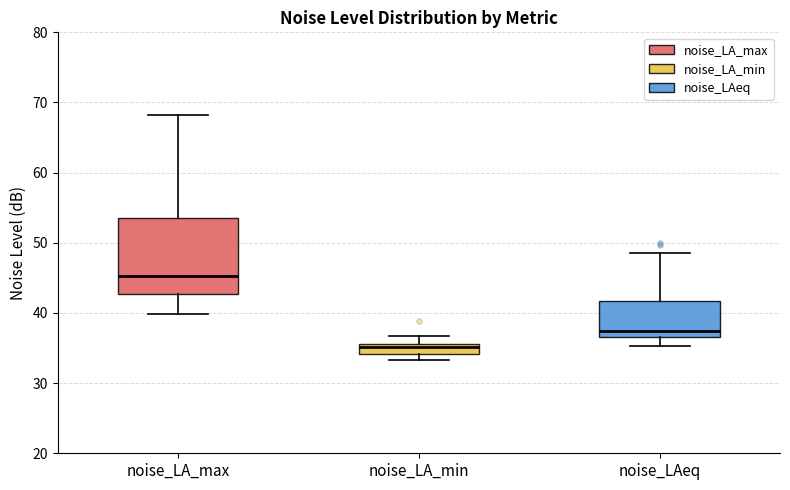

Where does the lower whisker of the box for noise_LA_max end on the y-axis? The values are not printed on the chart, so give them approximately, as read against the axis.

40